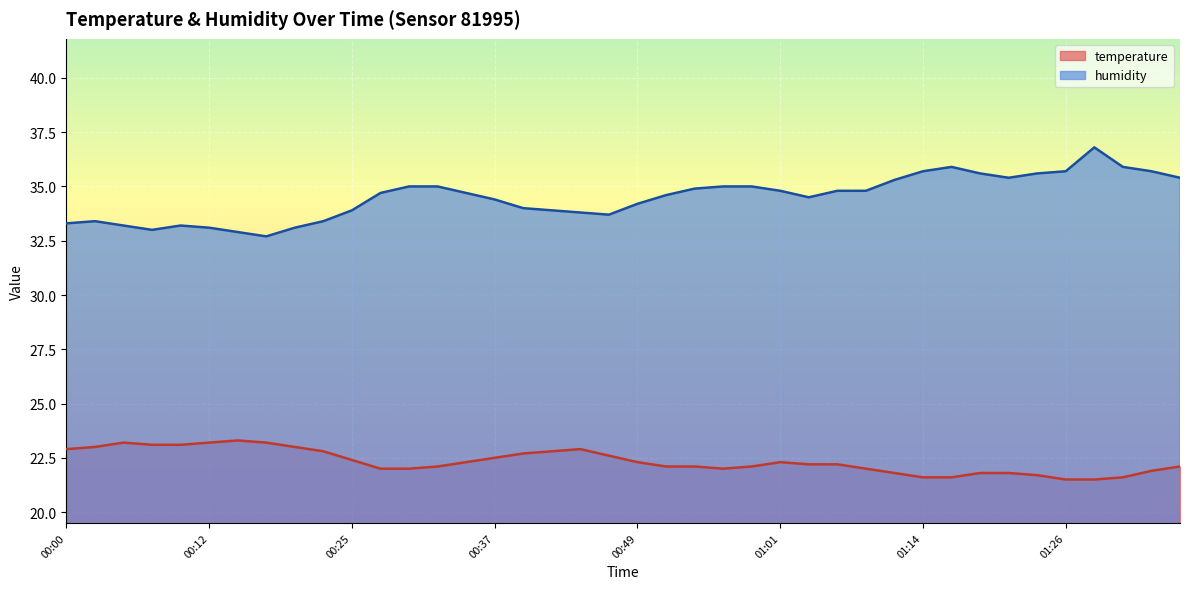

Rank the series by their average value, from highest to lowest.

humidity, temperature